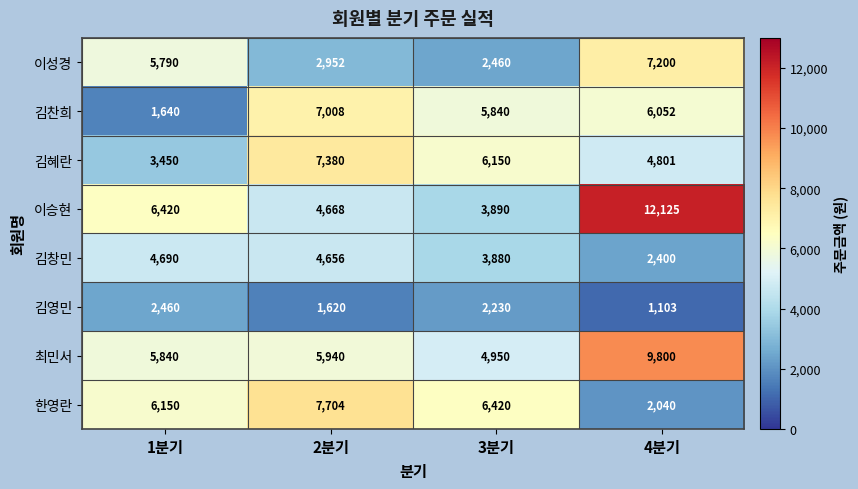

How many distinct data groups are displayed?

8